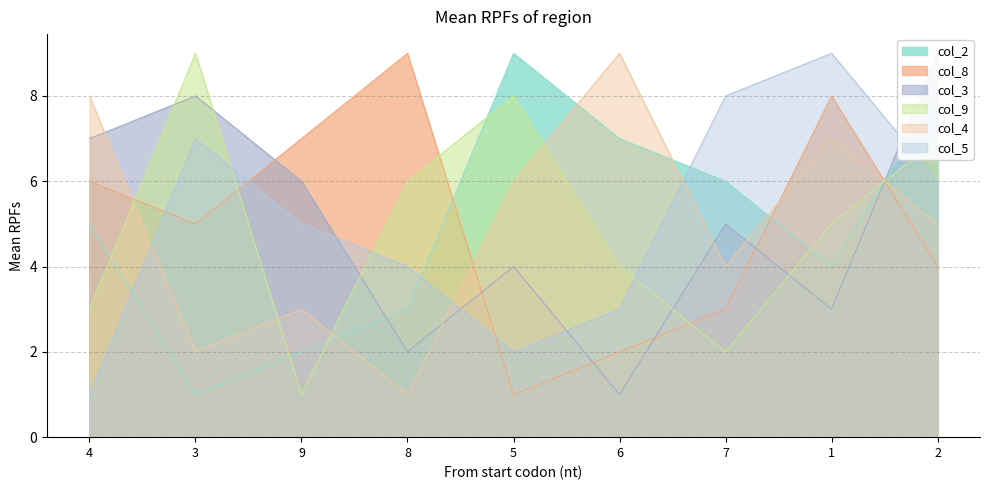

Is it true that col_4 equals 4 at 7?

True